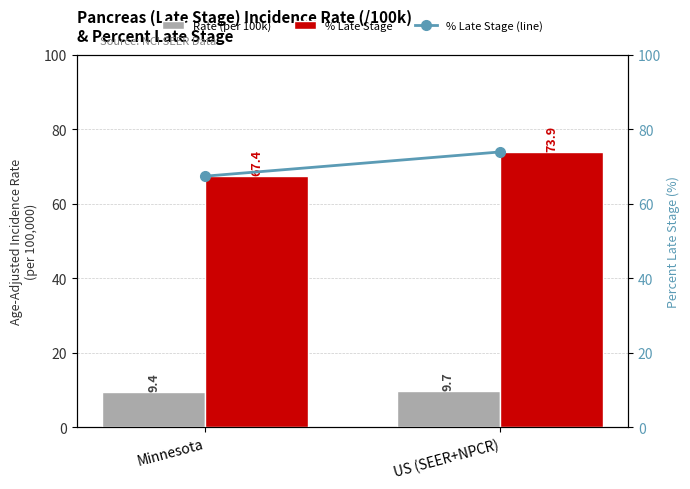

Which category has the highest value across all series?

US (SEER+NPCR)